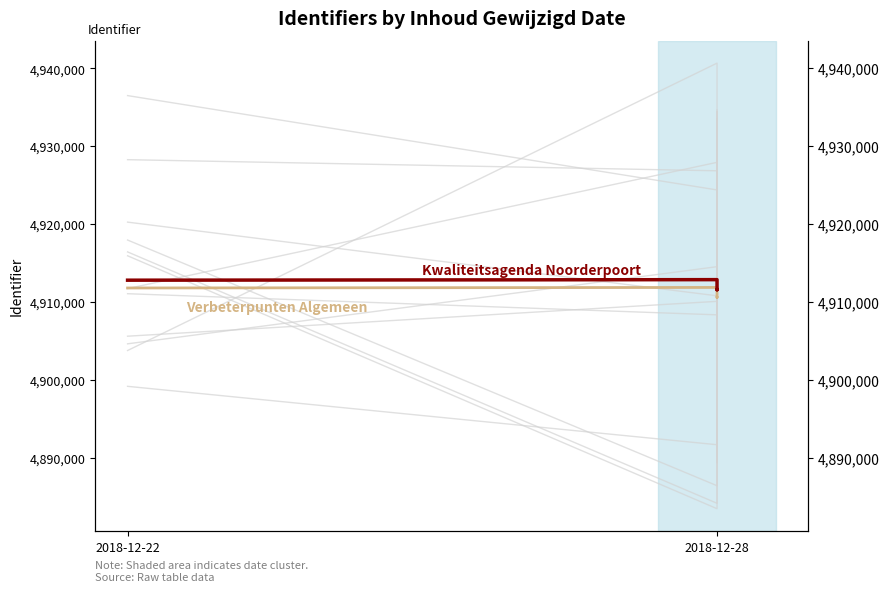

At which category does Kwaliteitsagenda Noorderpoort reach its first local peak?

2018-12-28